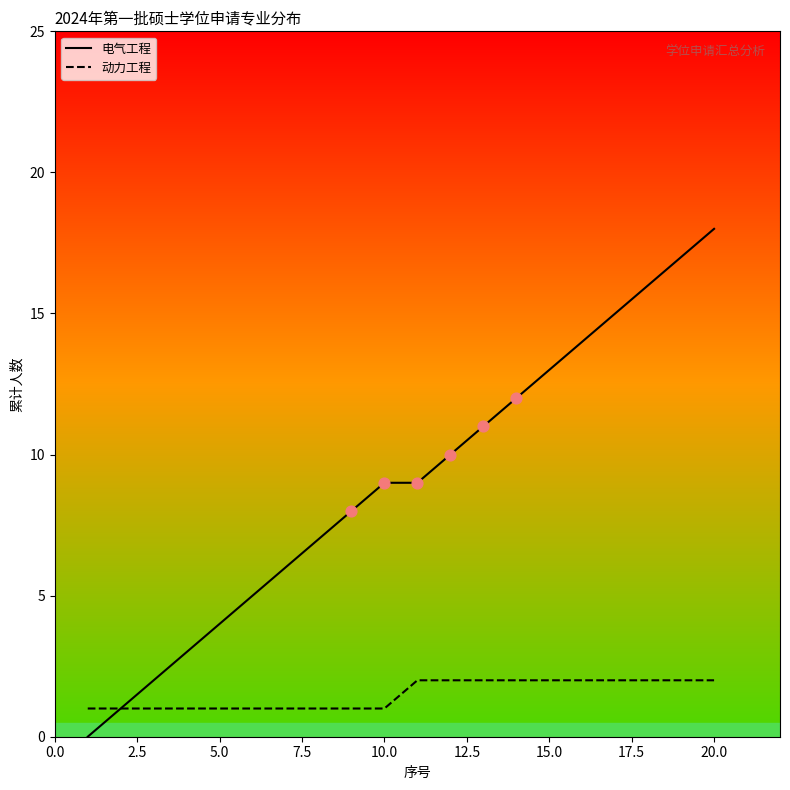

Which series has the largest Y range (max minus min)?

电气工程